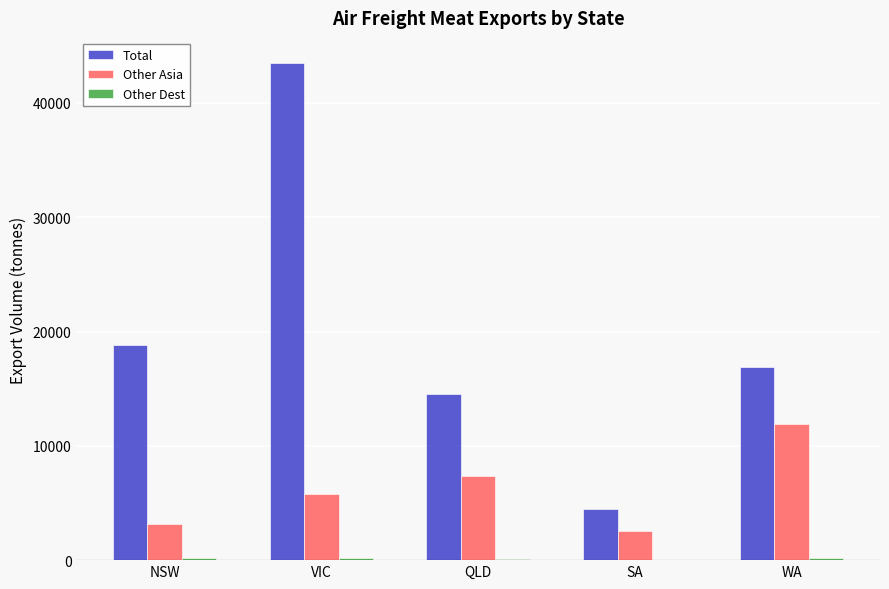

The Other Asia series shows 7672.9 at VIC. True or false?

False